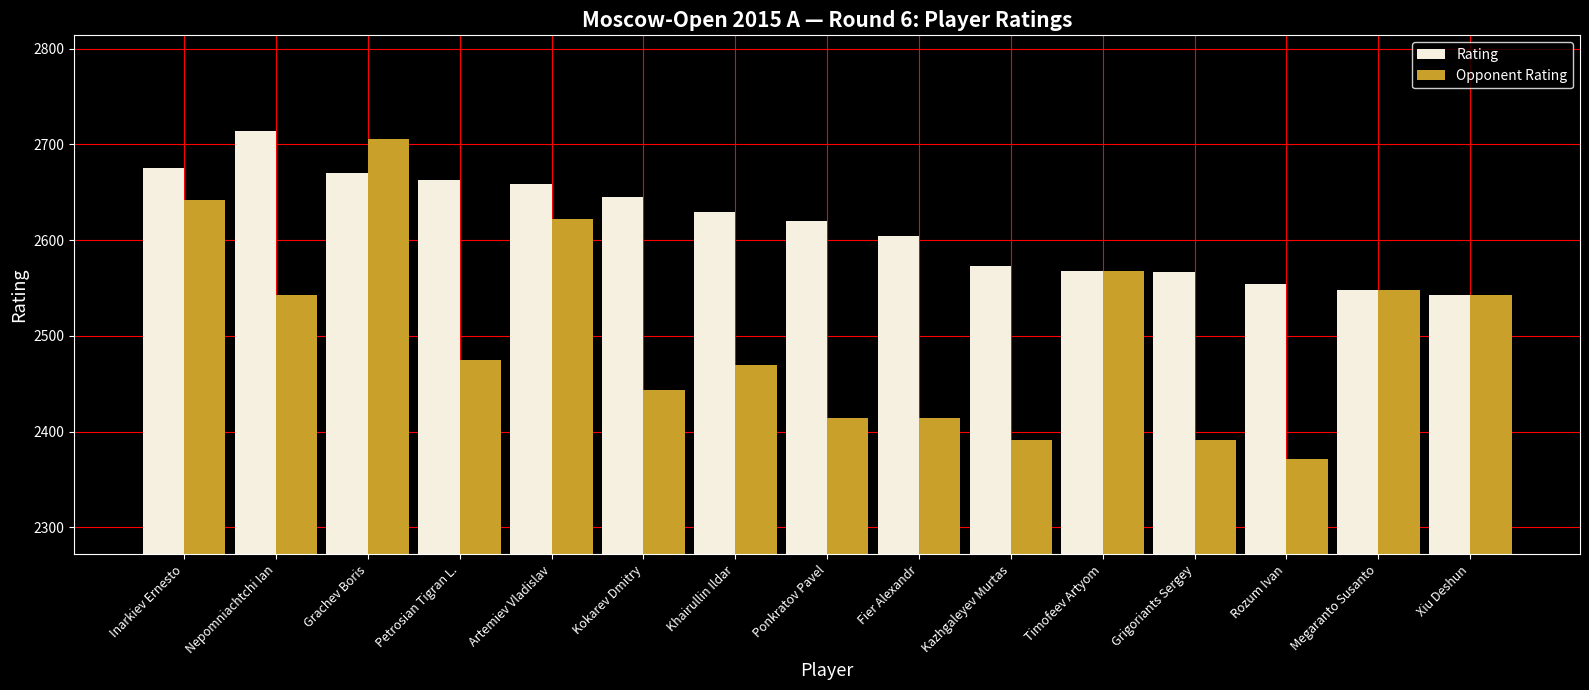

At which category is the sum across all series the highest?

Grachev Boris